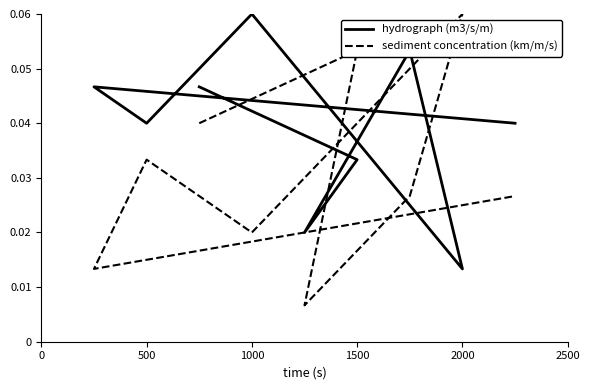

Is it true that hydrograph (m3/s/m) equals 0.0 at 1500?

False